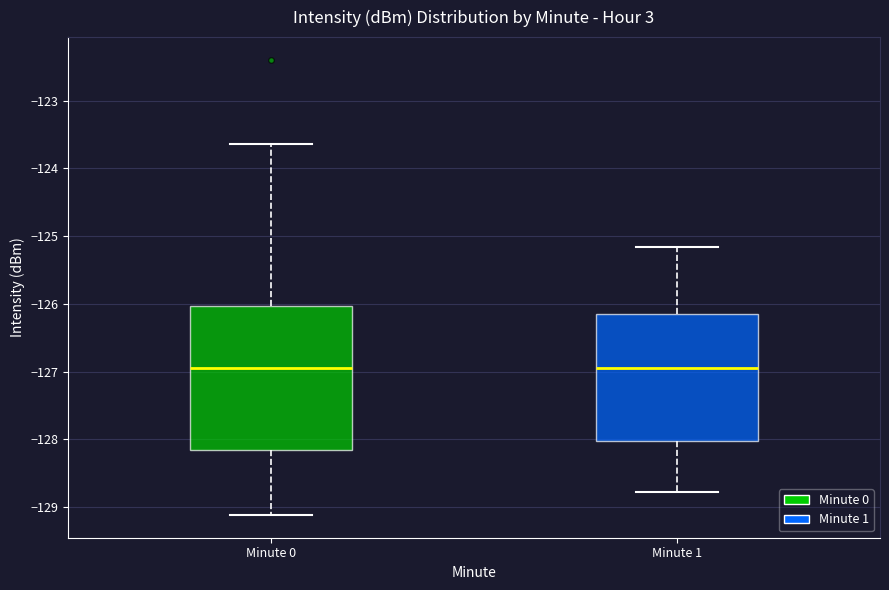

Reading left to right, read every box against the y-axis: the position of its median line, the range the box covers, and the ends of its whiskers. The values are not printed on the chart, so give them approximately, as read against the axis.

Minute 0: median -126.9, box -128.2 to -126.0, whiskers -129.1 to -123.6
Minute 1: median -126.9, box -128.0 to -126.1, whiskers -128.8 to -125.2